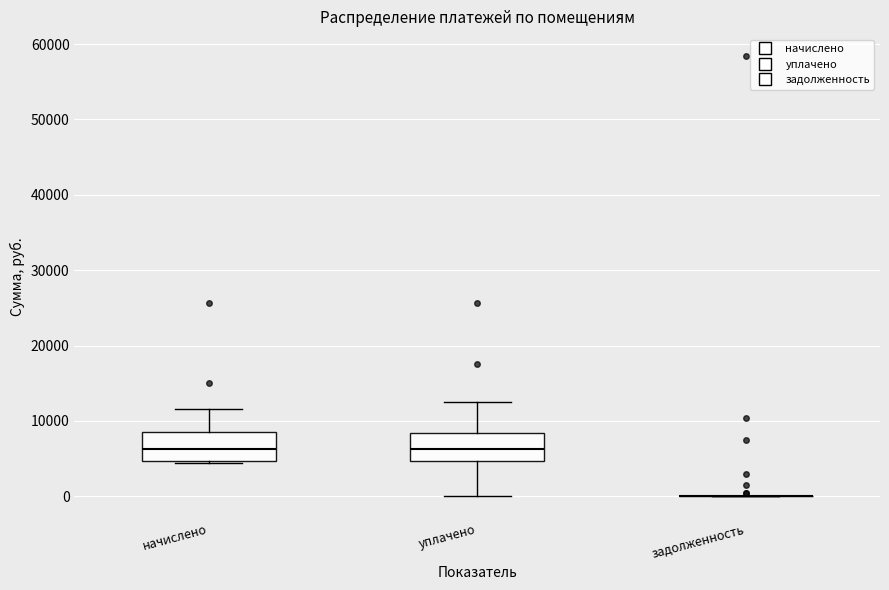

Where is the lower edge of the box for уплачено on the y-axis? The values are not printed on the chart, so give them approximately, as read against the axis.

5000